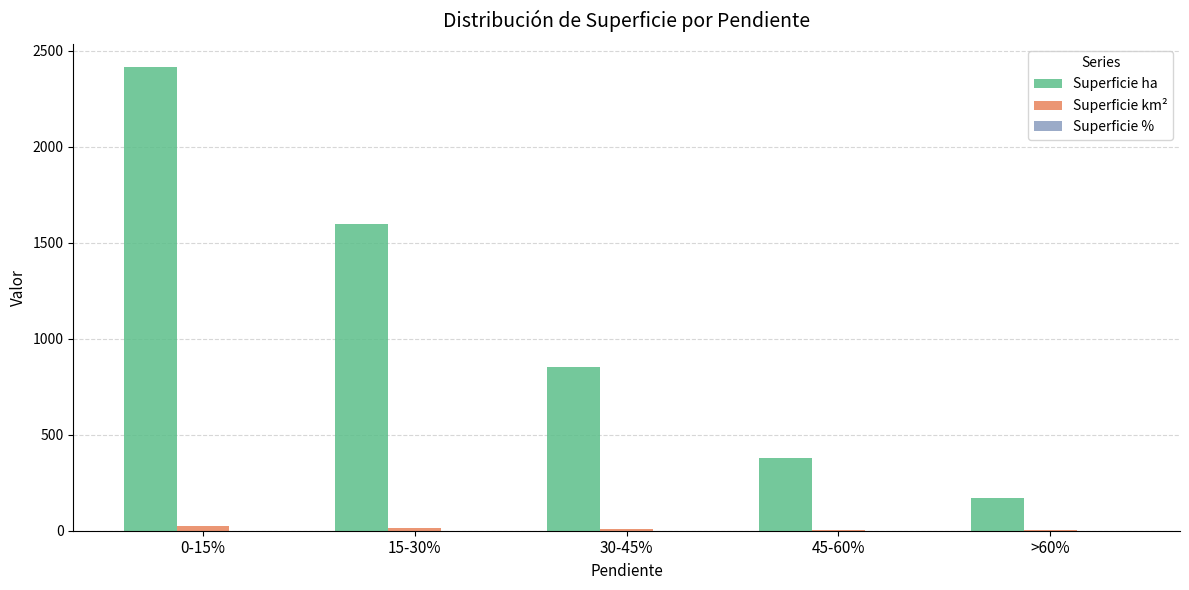

What is the greatest value displayed?

2415.9